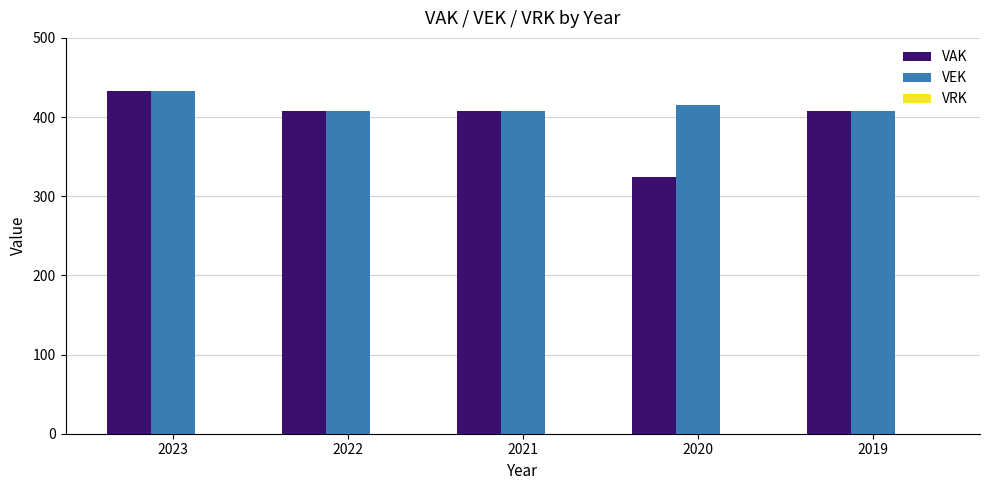

Rank the series at 2020 from highest to lowest value.

VEK, VAK